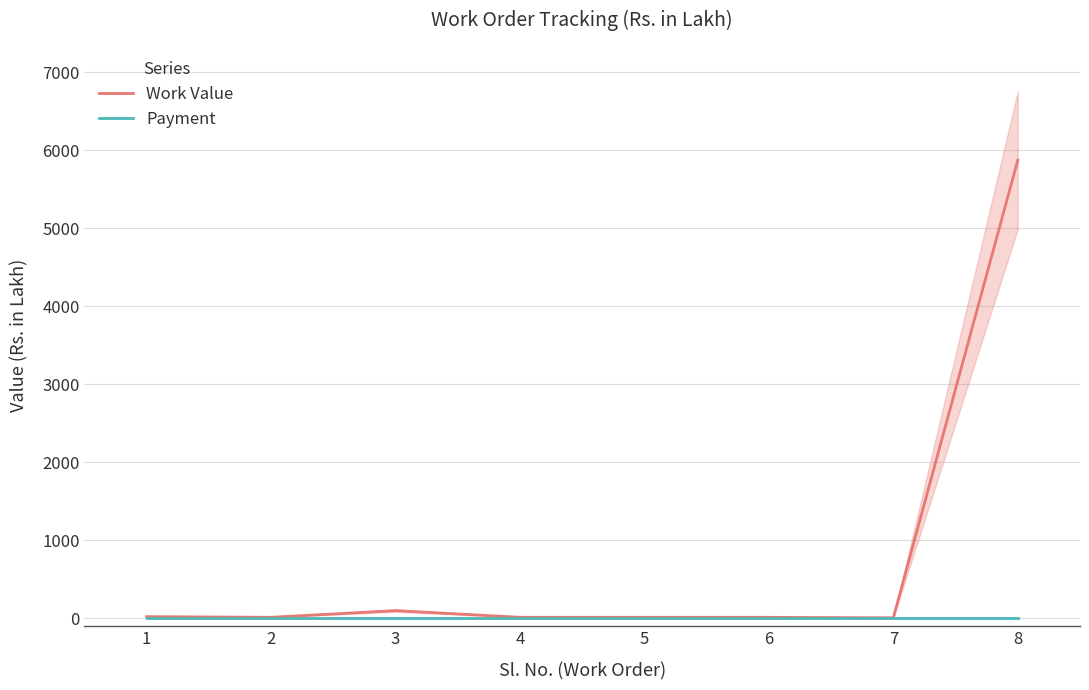

How many lines are shown in the chart?

2